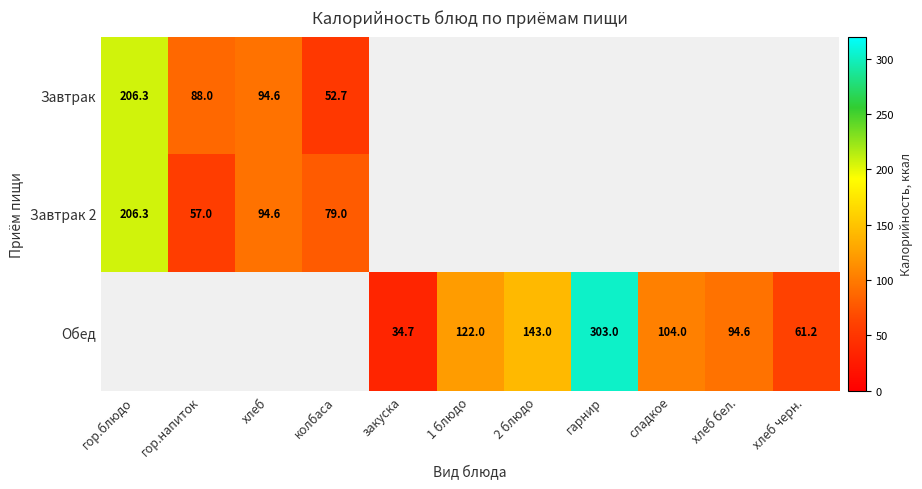

What is the sum of the Обед values at 2 блюдо and сладкое?

247.0